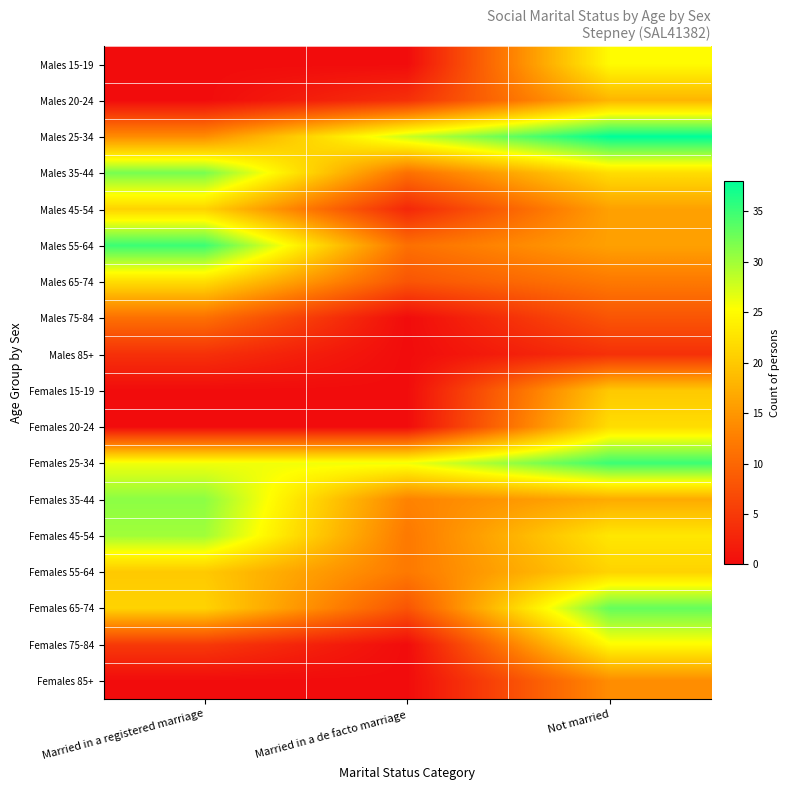

What is the difference between the highest and lowest values at Married in a de facto marriage?

28